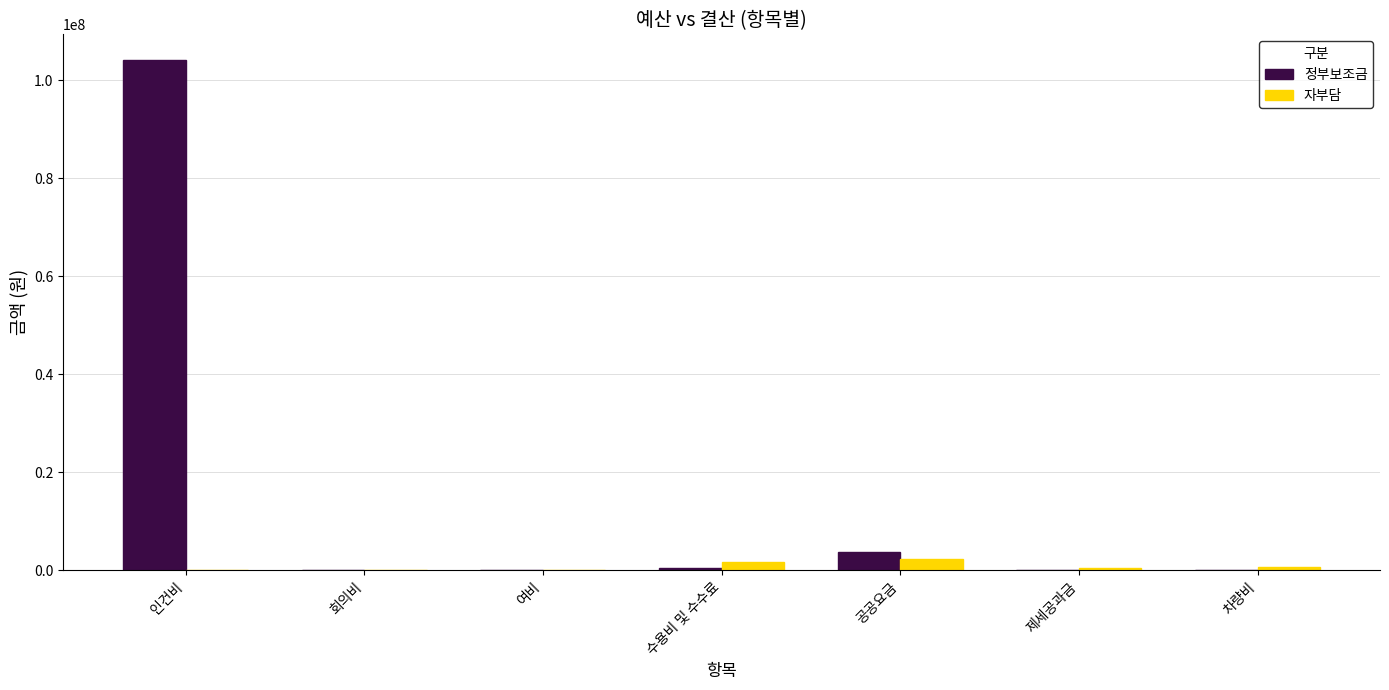

True or false: 정부보조금 has a value of 0 at 회의비.

True